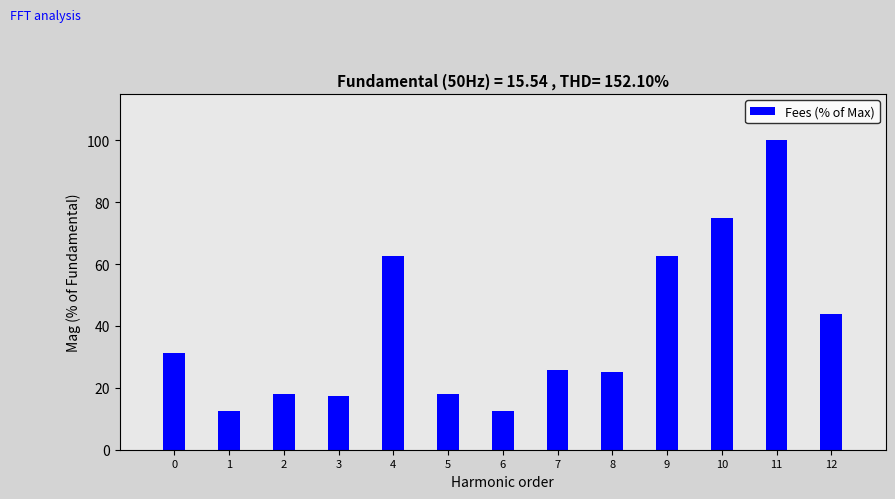

What is the difference between the values at 0 and 7?

5.6